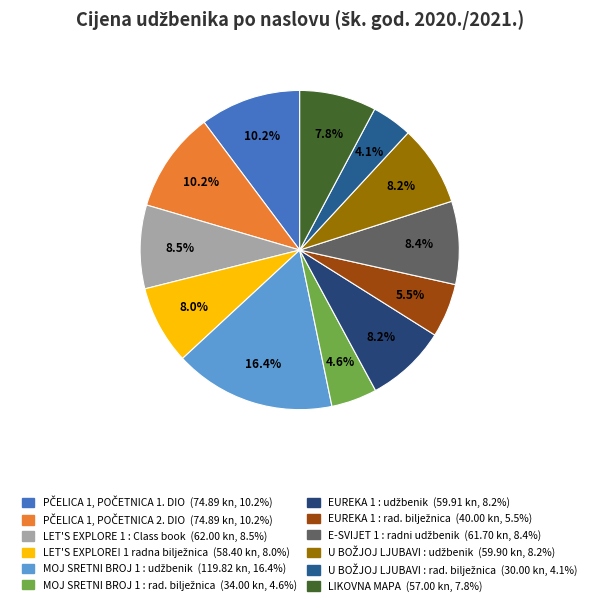

What percentage do PČELICA 1, POČETNICA 1. DIO and E-SVIJET 1 : radni udžbenik together represent?

18.6%